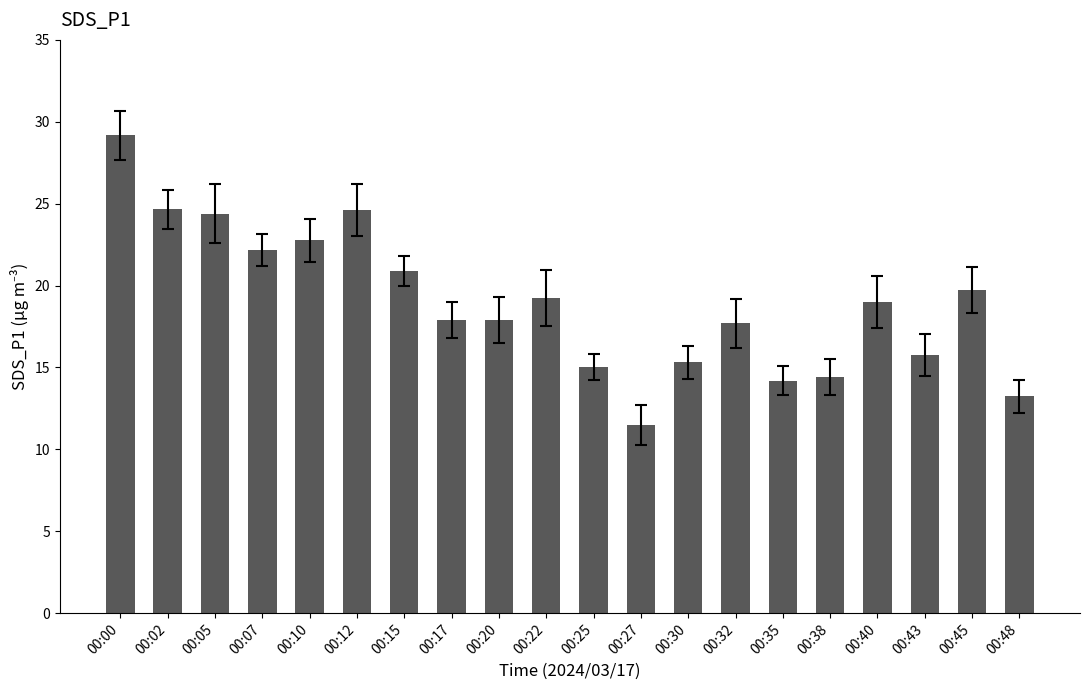

What is the value of the 7th bar from the left?

20.9